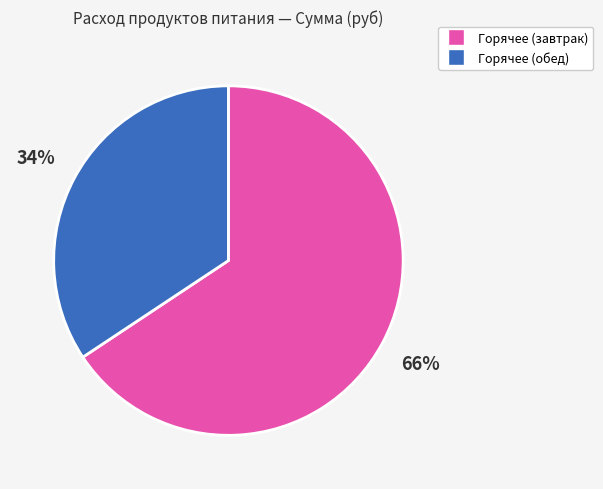

To the nearest percent, what is the average slice percentage?

50%